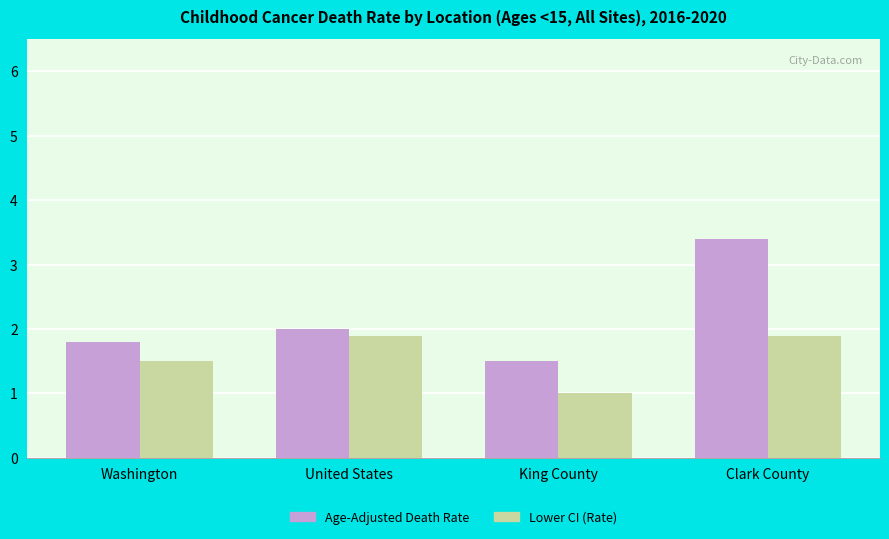

What is the difference between the Lower CI (Rate) values at United States and King County?

0.9